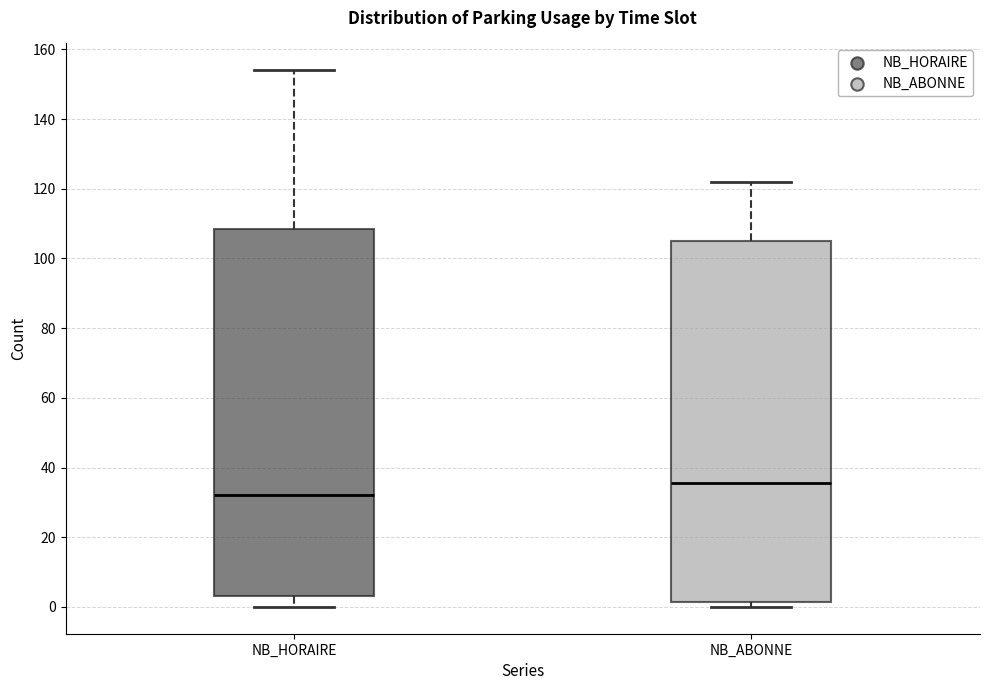

Where is the upper edge of the box for NB_HORAIRE on the y-axis? The values are not printed on the chart, so give them approximately, as read against the axis.

108